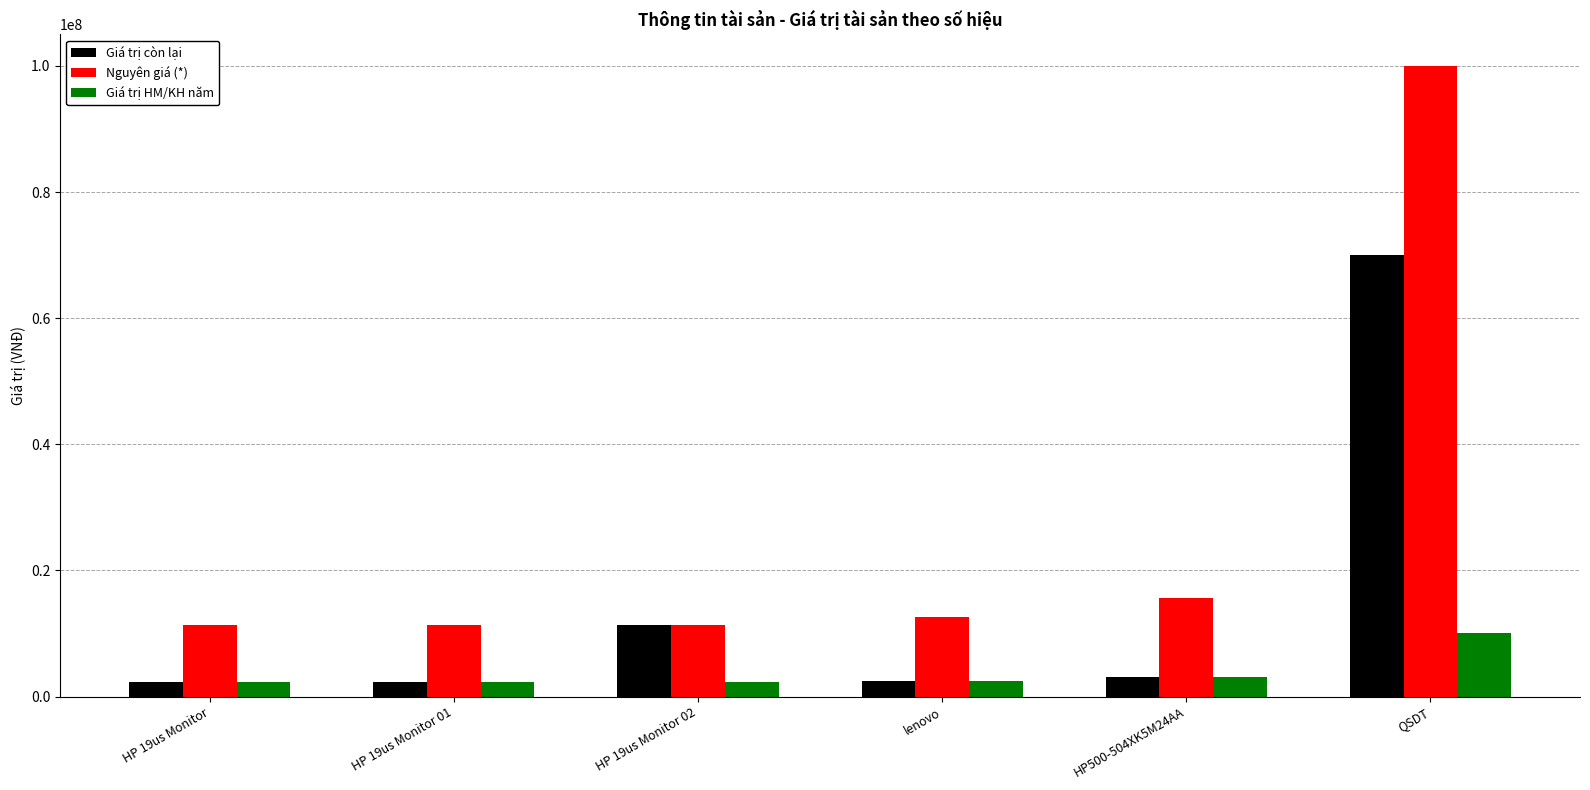

What is the sum of the Giá trị còn lại values at HP 19us Monitor and HP 19us Monitor 01?

4543840